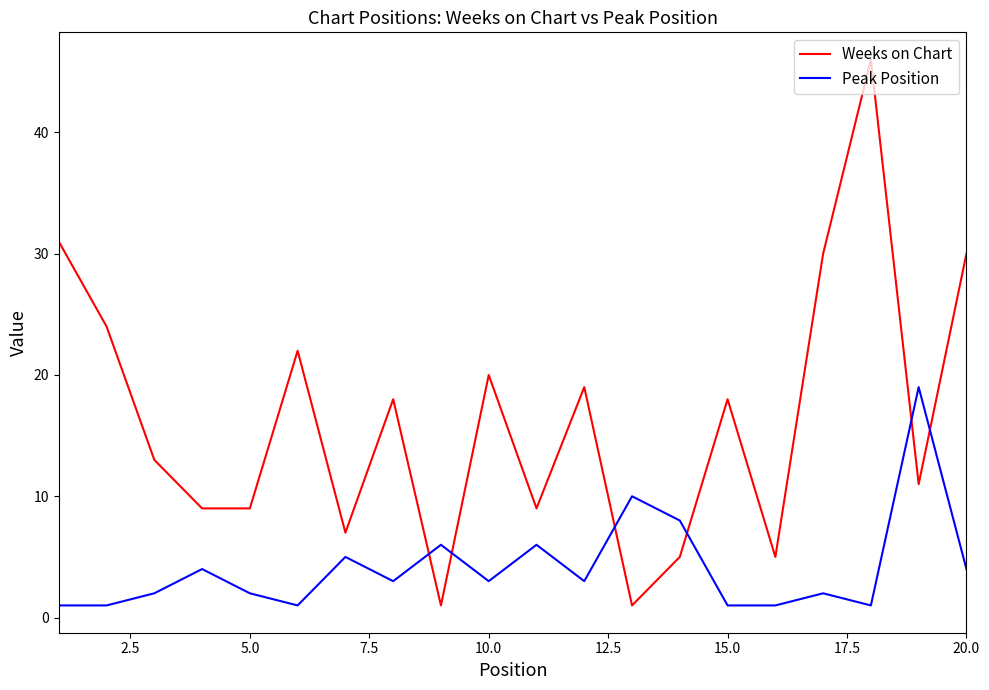

At how many categories does at least one series exceed 34?

1